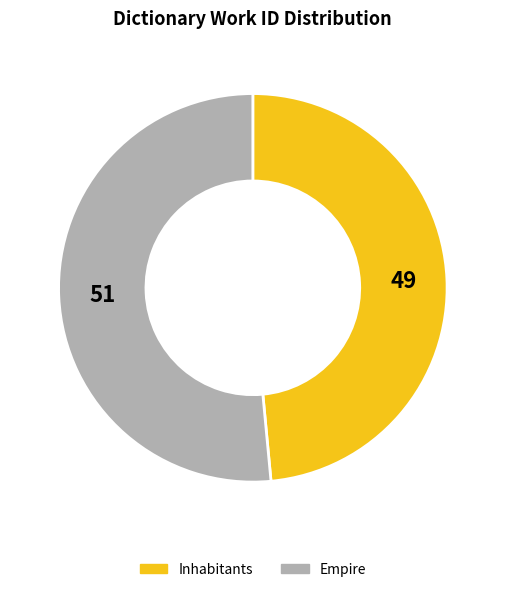

Which category has the biggest portion of the pie?

Empire